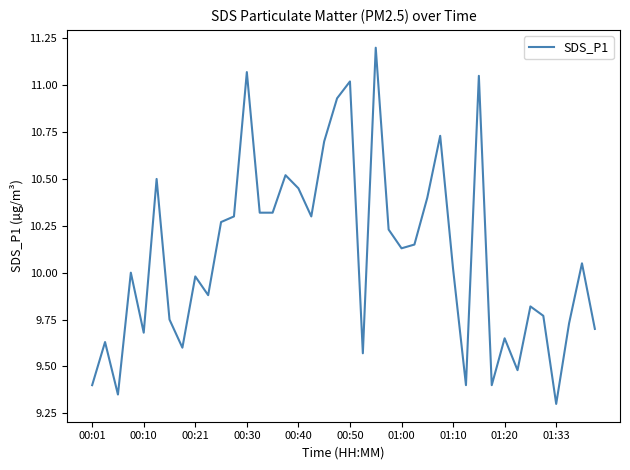

What is the difference between the maximum and minimum values?

1.9